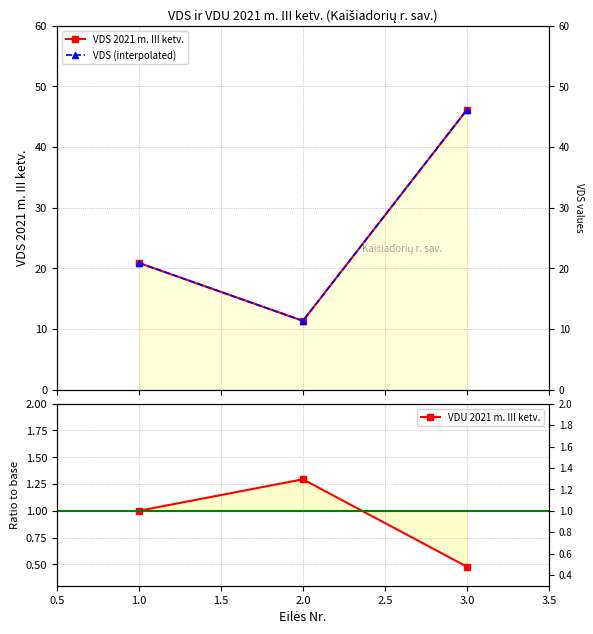

Is the value of VDU 2021 m. III ketv. at 1.0 greater than the value of VDS (interpolated) at 1.0?

No